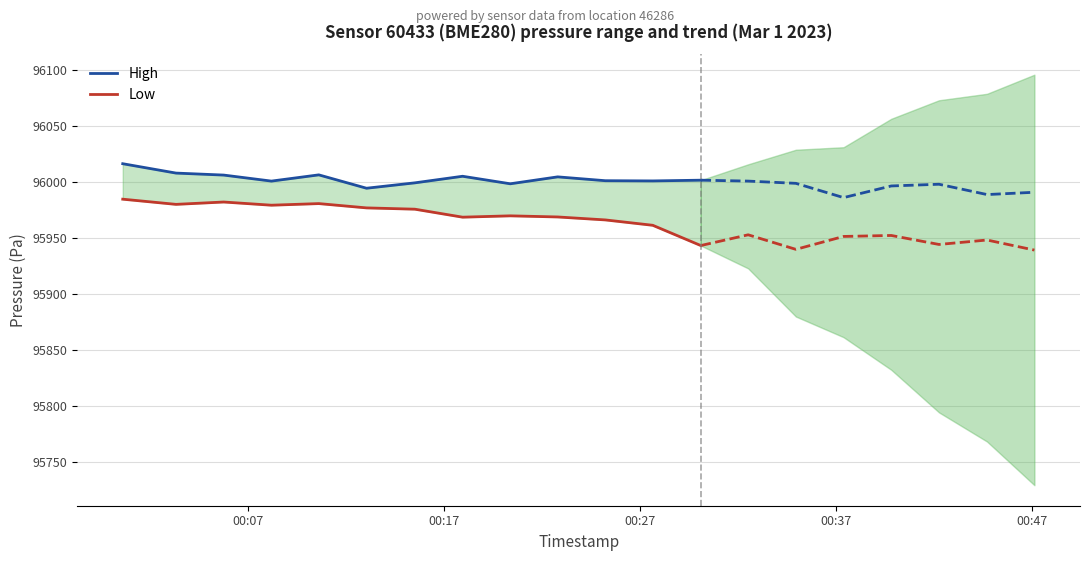

Where does the Low series first go above 95975?

00:07